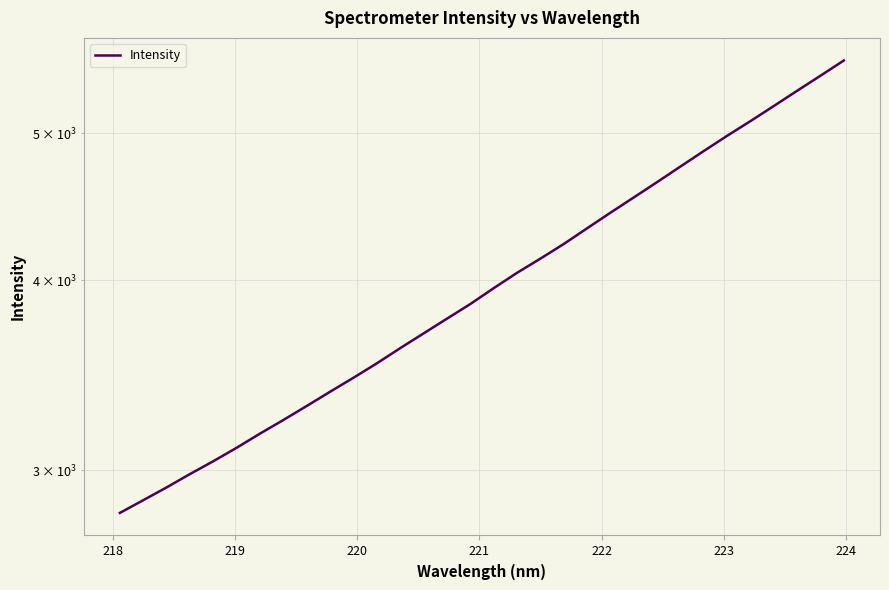

Does the chart have visible grid lines?

Yes